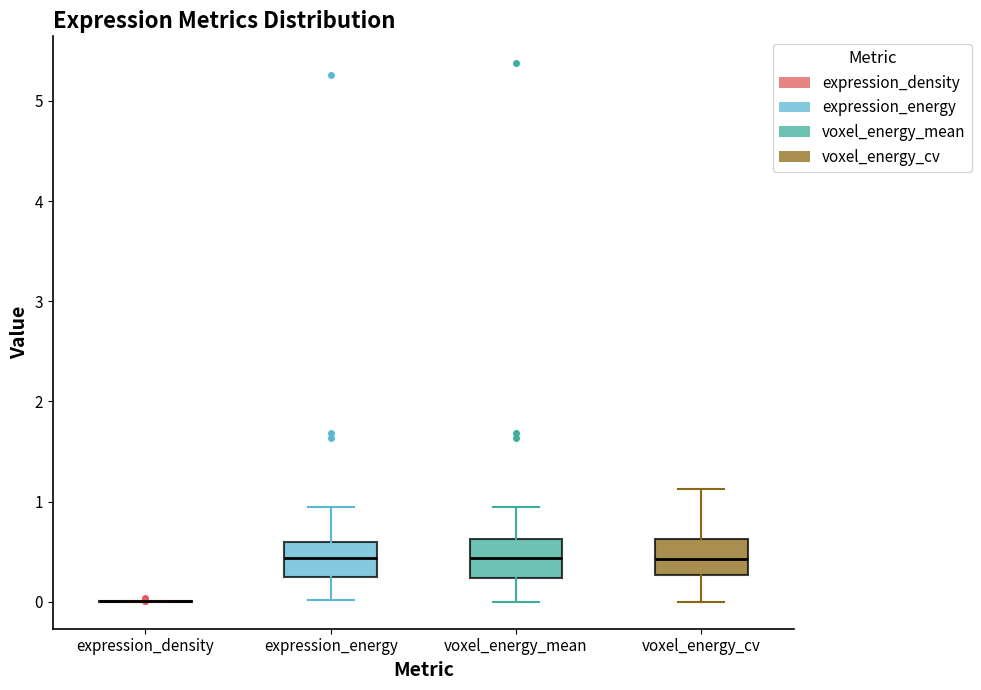

Reading left to right, read every box against the y-axis: the position of its median line, the range the box covers, and the ends of its whiskers. The values are not printed on the chart, so give them approximately, as read against the axis.

expression_density: box collapsed to a line at 0.0, whiskers 0.0 to 0.0
expression_energy: median 0.4, box 0.2 to 0.6, whiskers 0.0 to 0.9
voxel_energy_mean: median 0.4, box 0.2 to 0.6, whiskers 0.0 to 1.0
voxel_energy_cv: median 0.4, box 0.3 to 0.6, whiskers 0.0 to 1.1